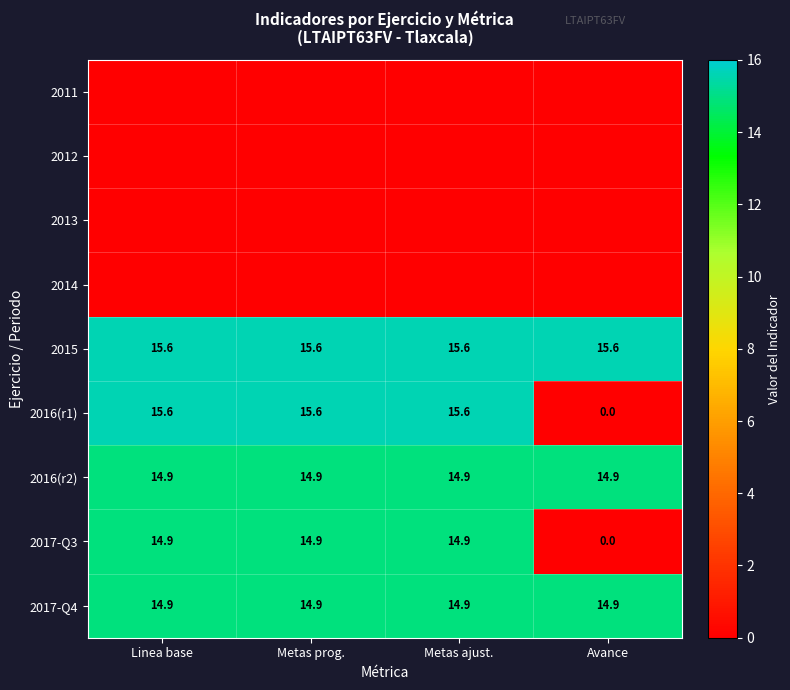

What is the sum of the 2016(r2) values at Metas prog. and Metas ajust.?

29.8